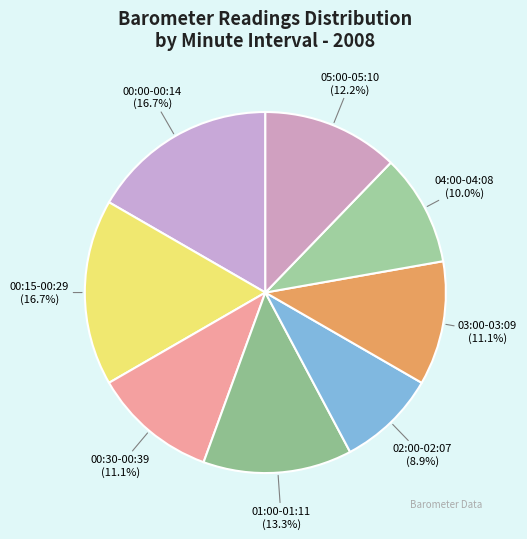

Do 03:00-03:09 and 04:00-04:08 together represent more than half of the pie?

No